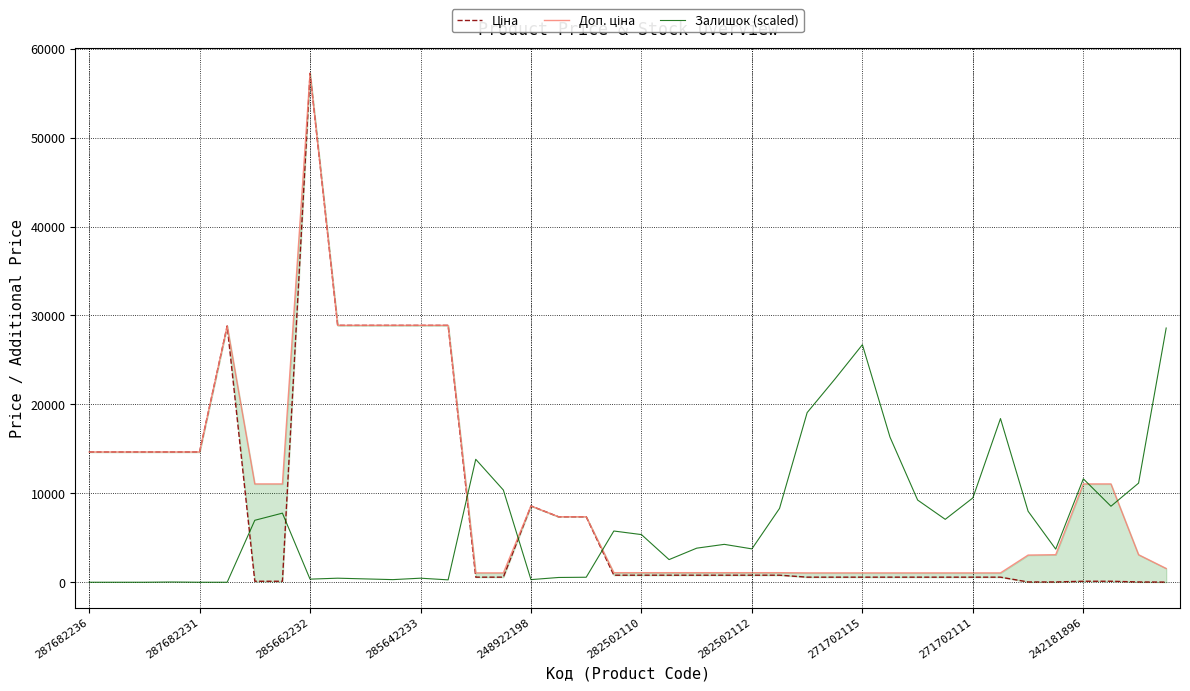

What is the maximum value for Залишок (scaled)?

28590.9